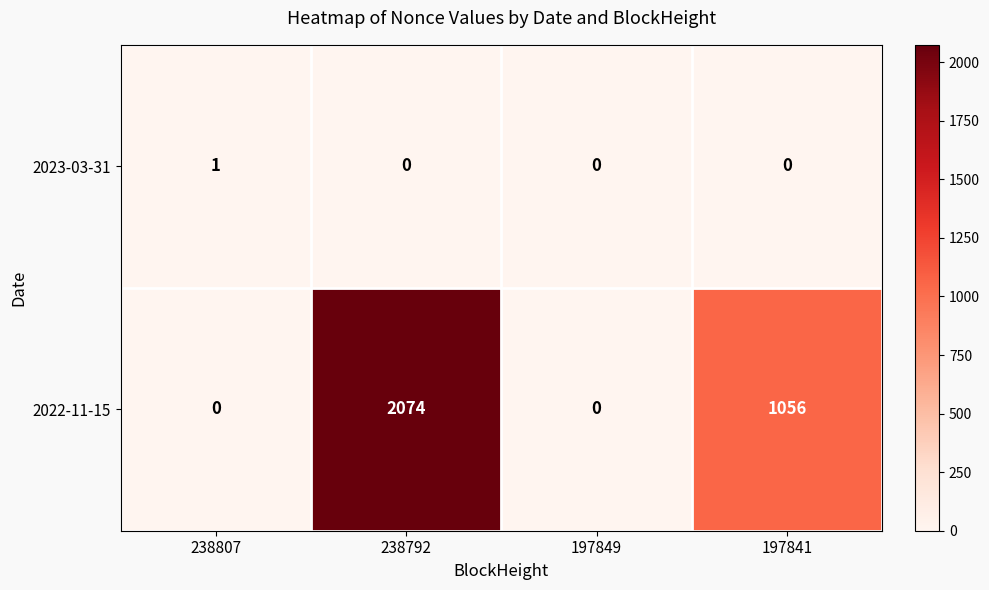

Reading right to left, list all the values displayed in this chart.

2023-03-31: 197841=0	197849=0	238792=0	238807=1
2022-11-15: 197841=1056	197849=0	238792=2074	238807=0